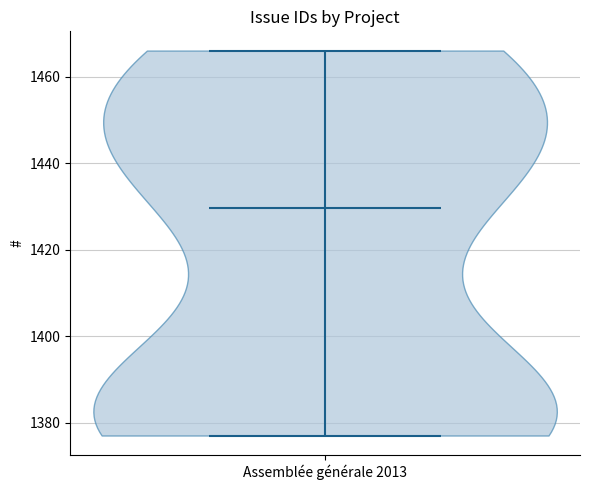

Read this violin plot against the y-axis: where its median line is, and the lowest and highest points the violin reaches. The values are not printed on the chart, so give them approximately, as read against the axis.

median line 1430, lowest point 1378, highest point 1466